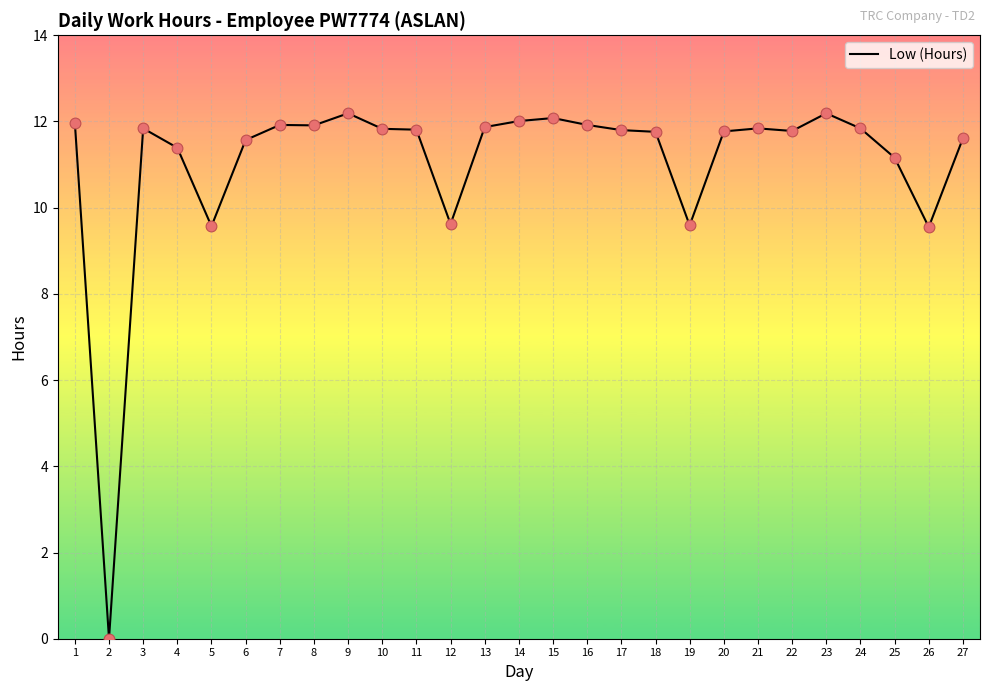

What is the change in value from 2 to 14?

+12.0